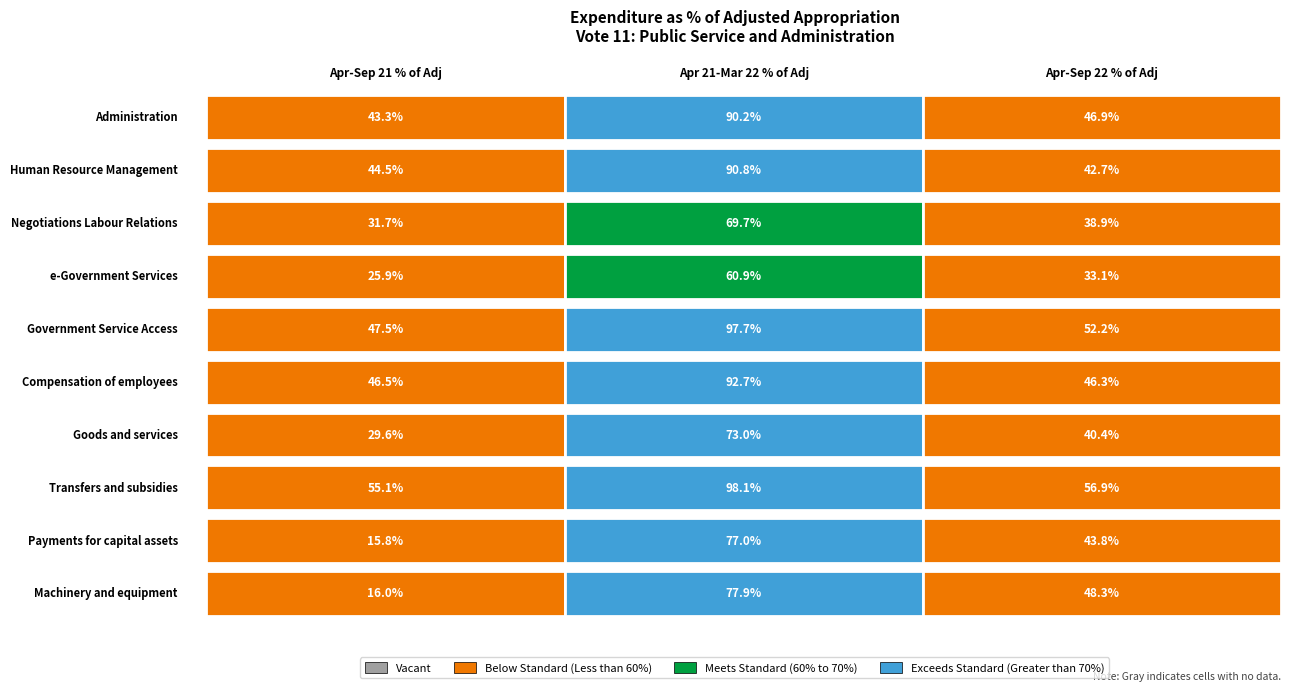

What is the lowest value of the Administration series?

43.3